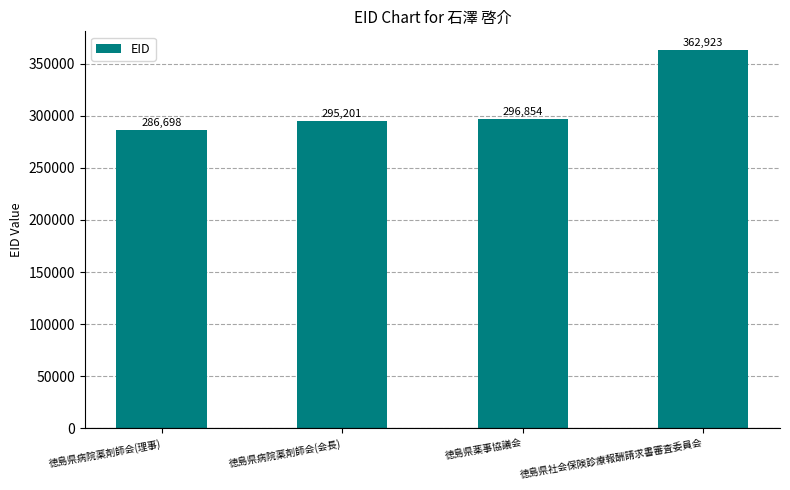

The chart shows a value of 362923 at 徳島県社会保険診療報酬請求書審査委員会. True or false?

True